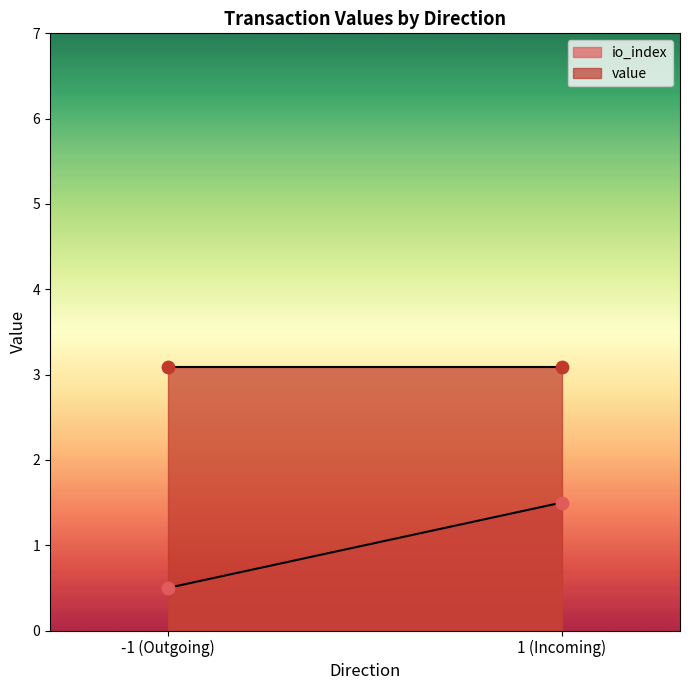

Which series has the largest total across all categories?

value